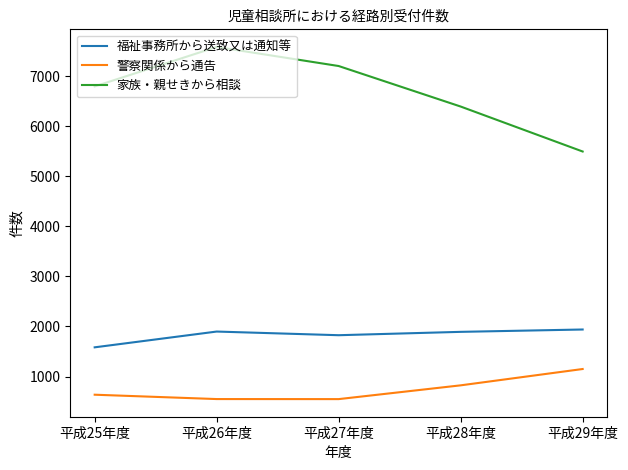

What is the sum of all 警察関係から通告 values?

3710